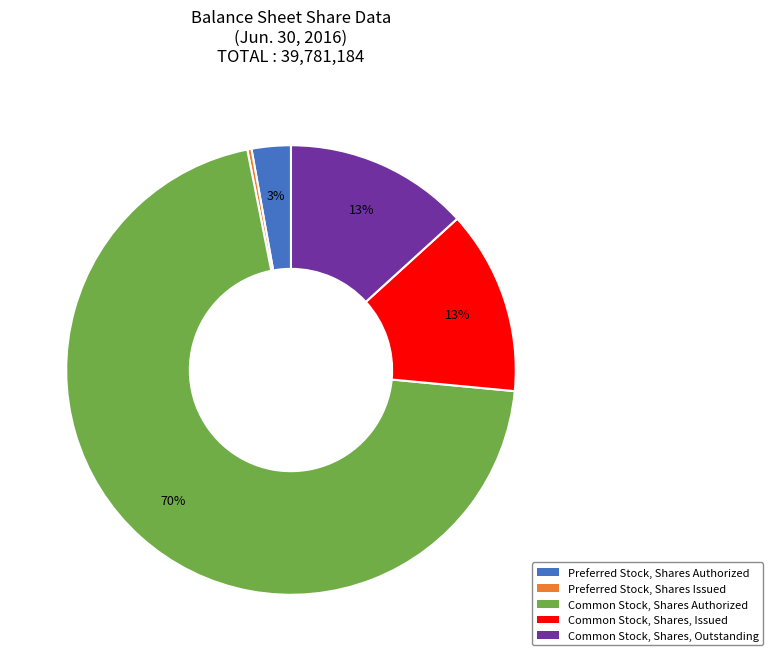

Count the number of slices in the pie.

5